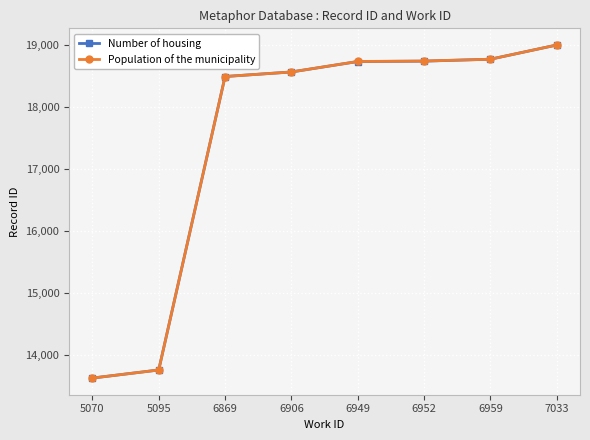

At which label does Number of housing reach its minimum?

5070